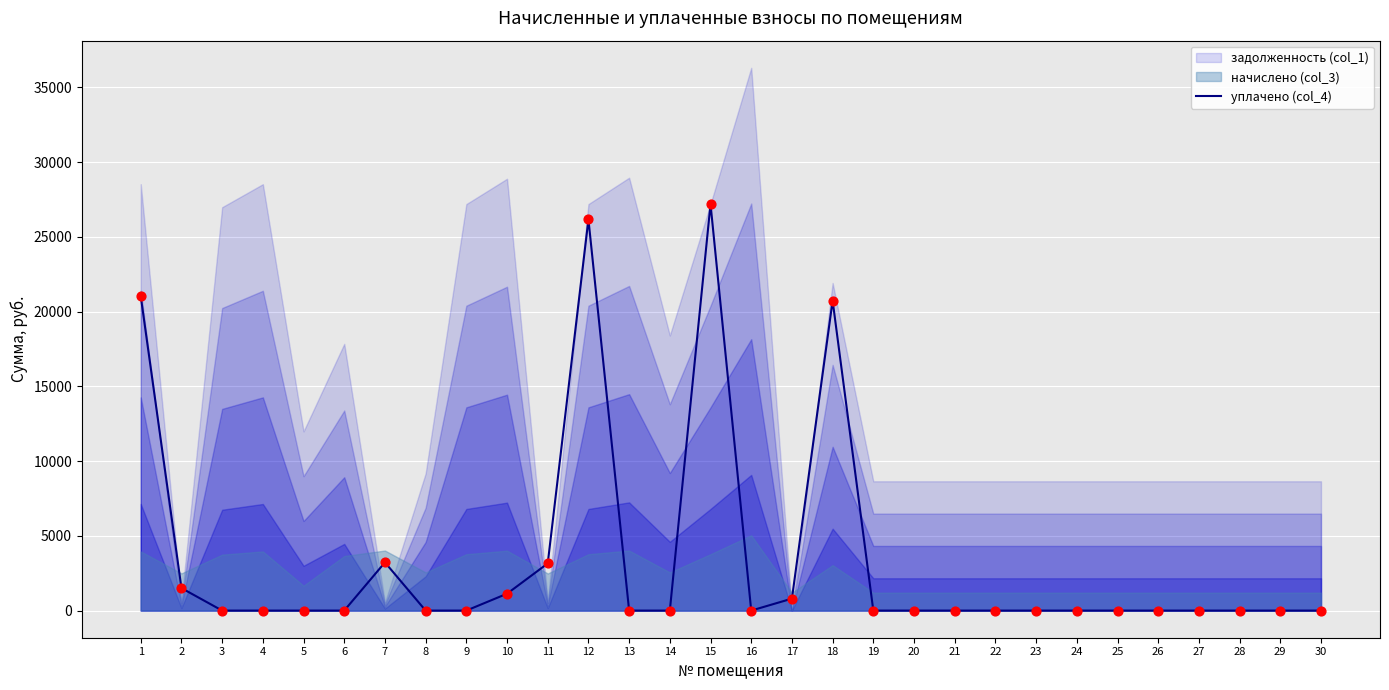

What is the change in value from 1 to 7?

-17803.3